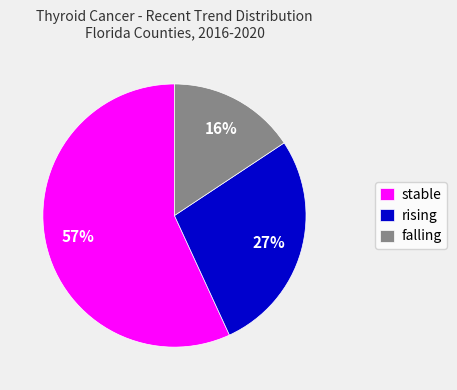

Count the number of slices in the pie.

3